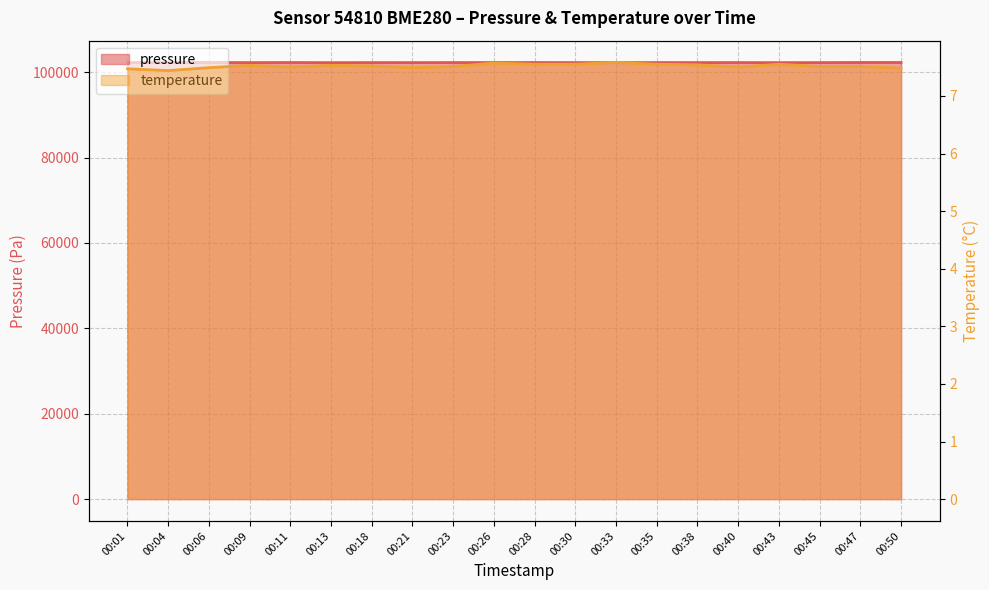

What is the minimum value shown in the chart?

7.4